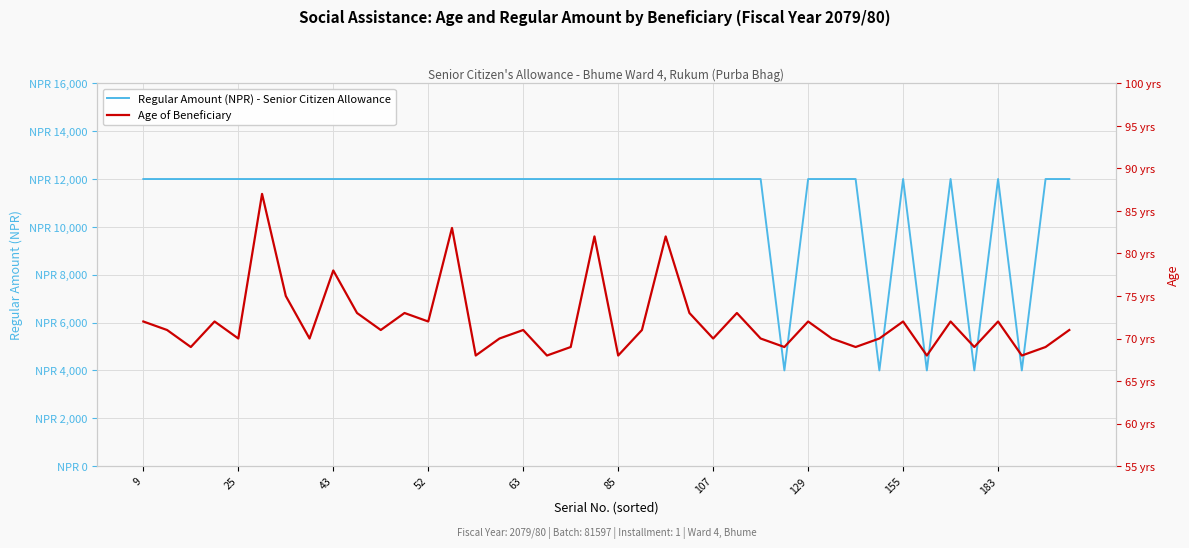

The Regular Amount (NPR) - Senior Citizen Allowance series shows 12000 at 29. True or false?

True